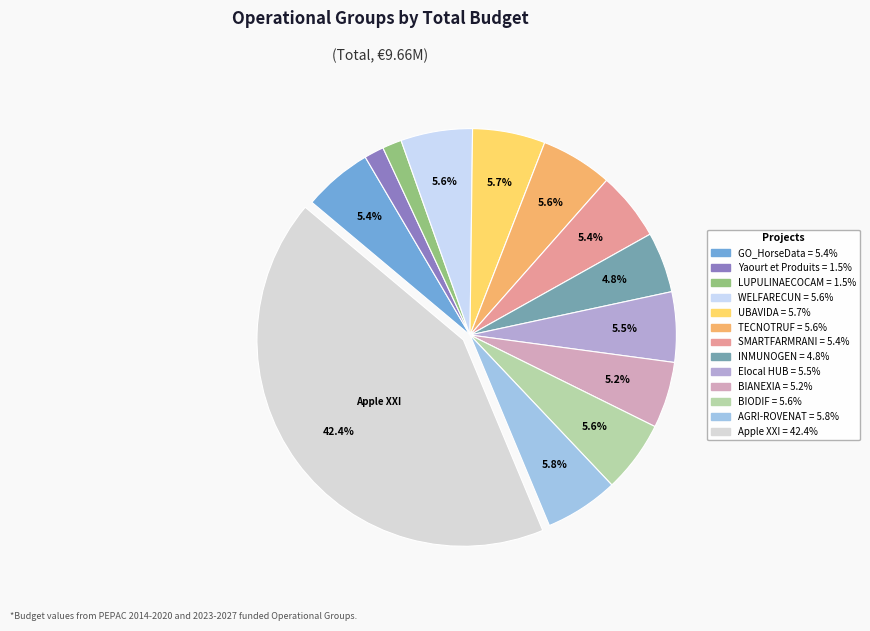

Which category has the biggest portion of the pie?

Apple XXI